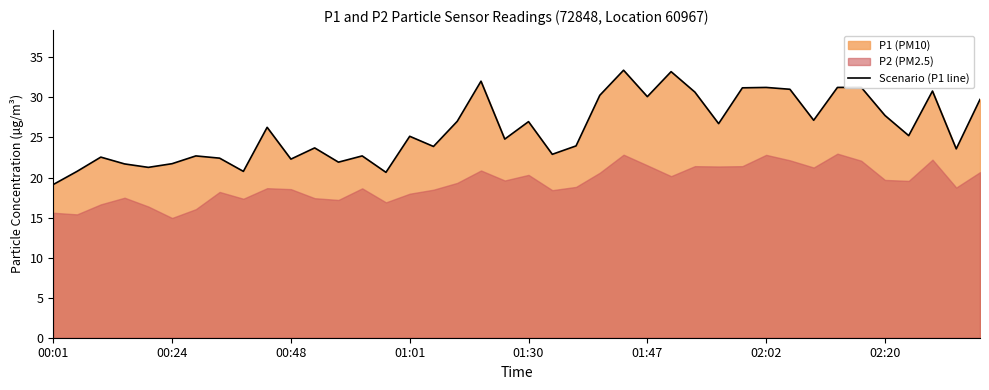

Between 00:01 and 39, which is larger?

39